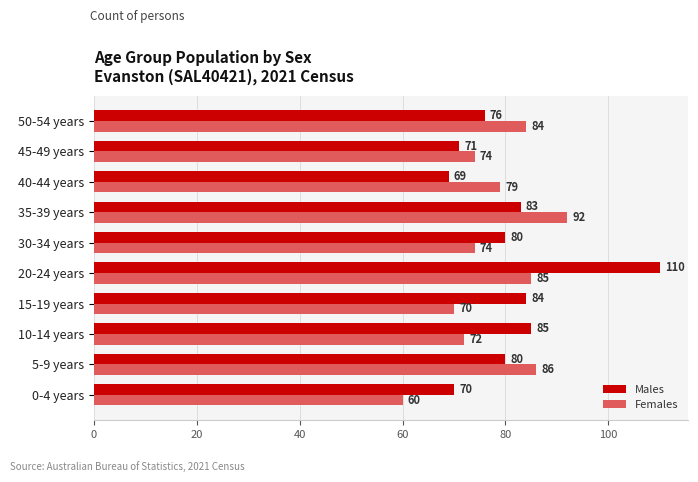

The Males series shows 71 at 45-49 years. True or false?

True